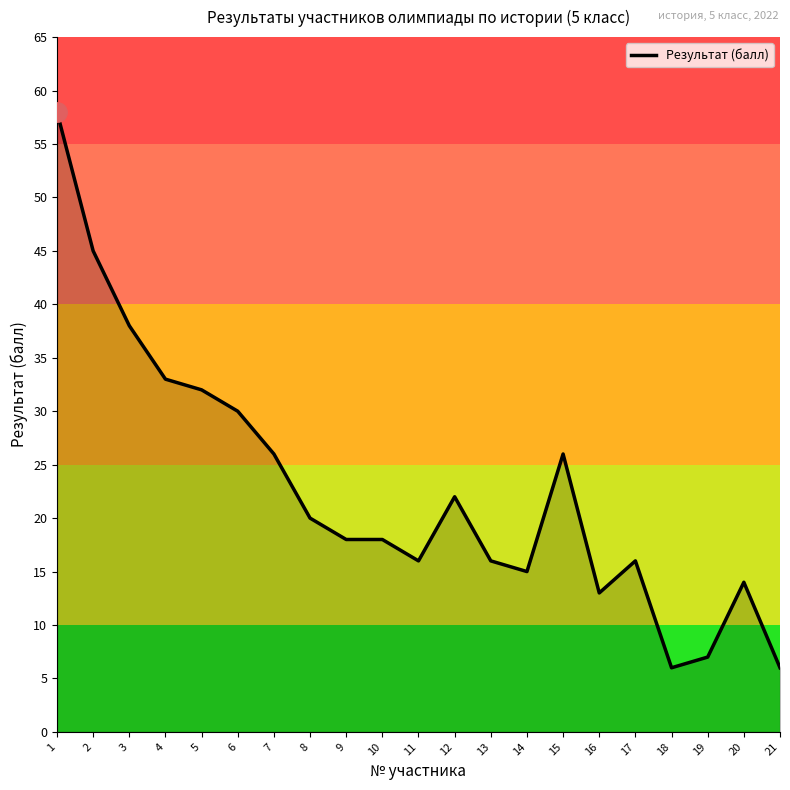

Which category has the highest value across all series?

1